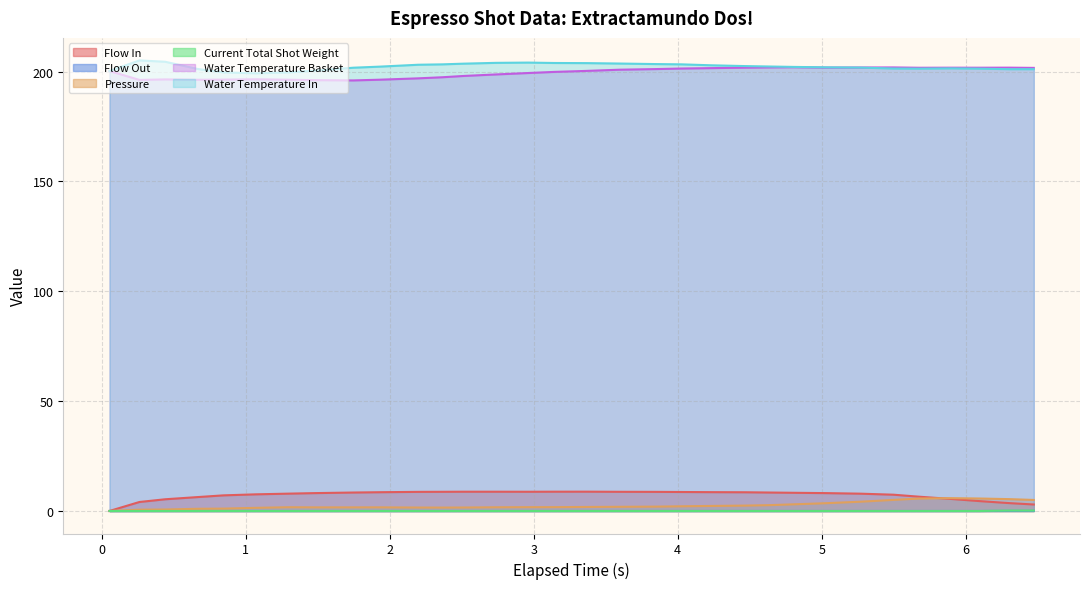

What is the maximum value shown in the chart?

205.1